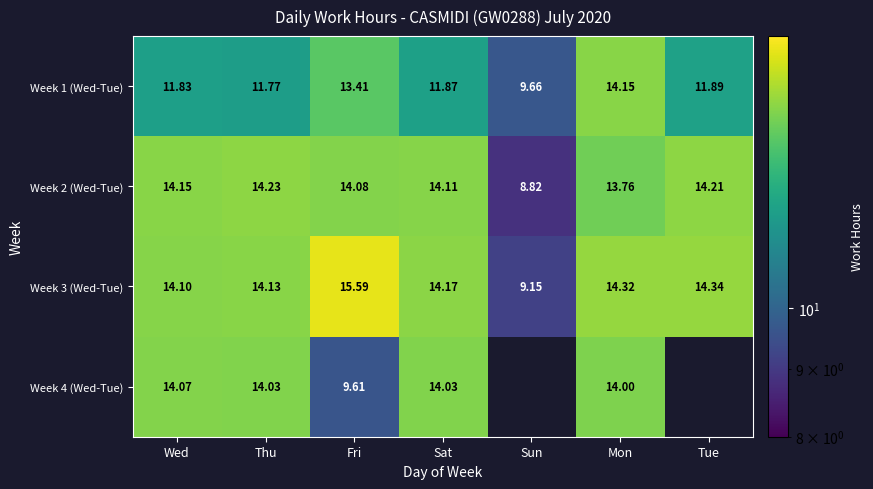

At how many categories does at least one series exceed 10?

6